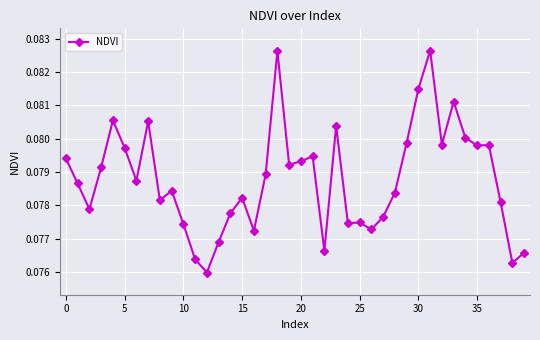

Count the values in the range 0 to 1.

40